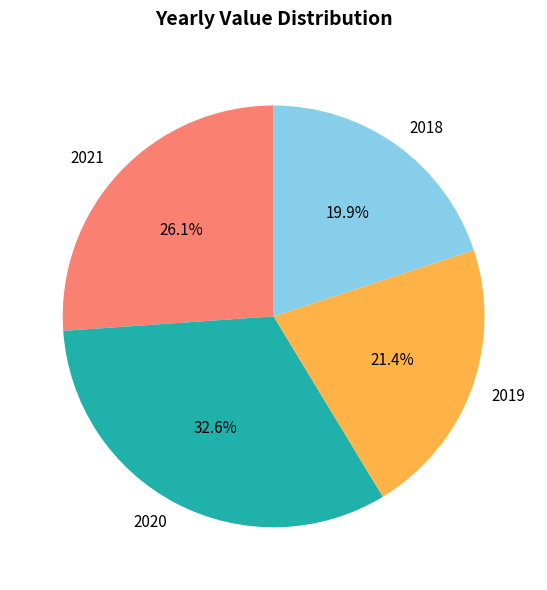

To the nearest percent, what is the difference between the 2020 and 2018 slice percentages?

13%